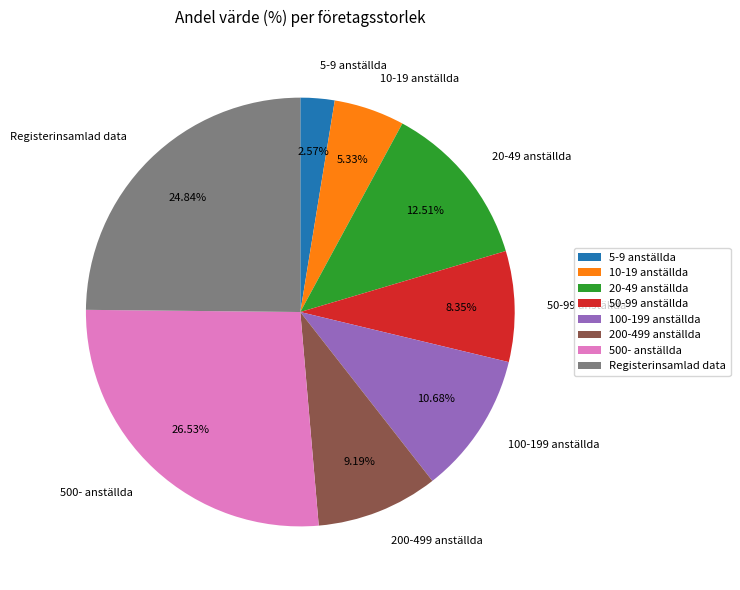

Is it true that 10-19 anställda is 5% of the pie?

True